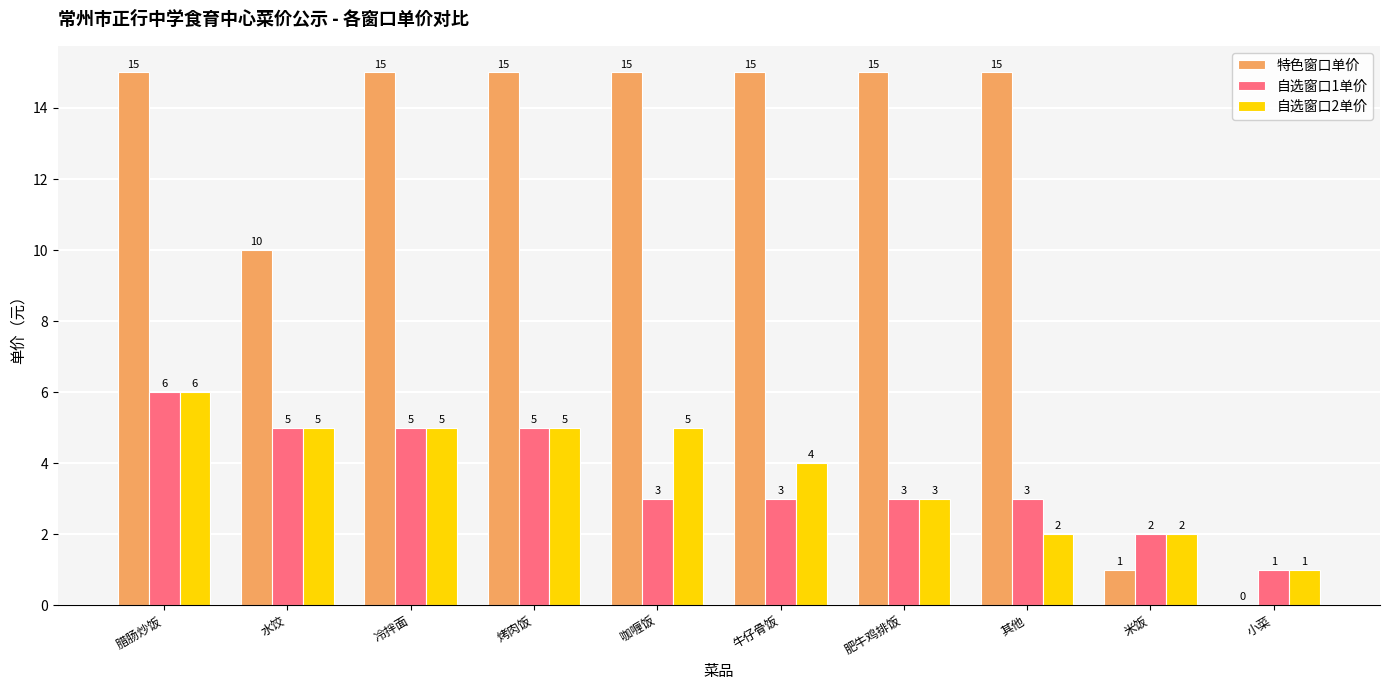

How many groups of bars are there?

10